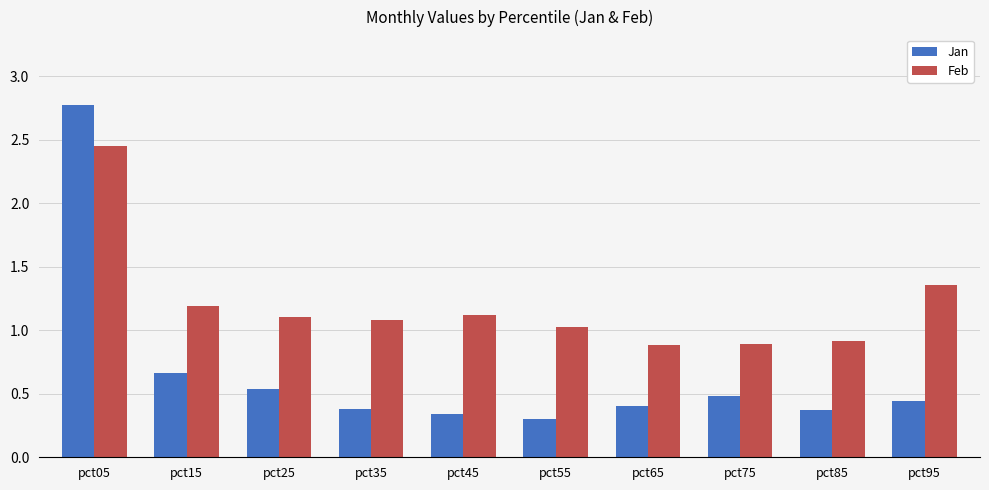

List the series in order of their peak value, lowest first.

Feb, Jan